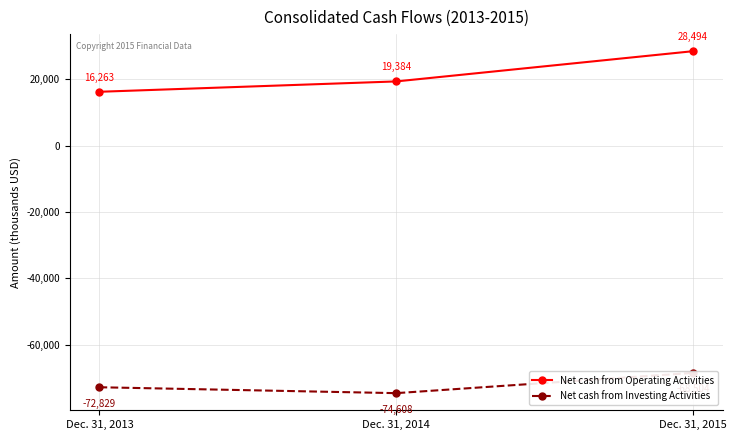

What is the total value across all series at Dec. 31, 2013?

-56566